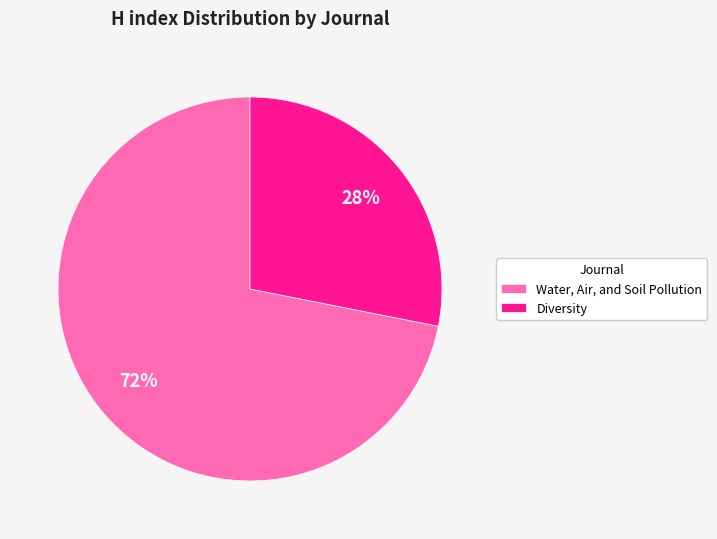

Is there any slice that represents more than half of the pie?

Yes